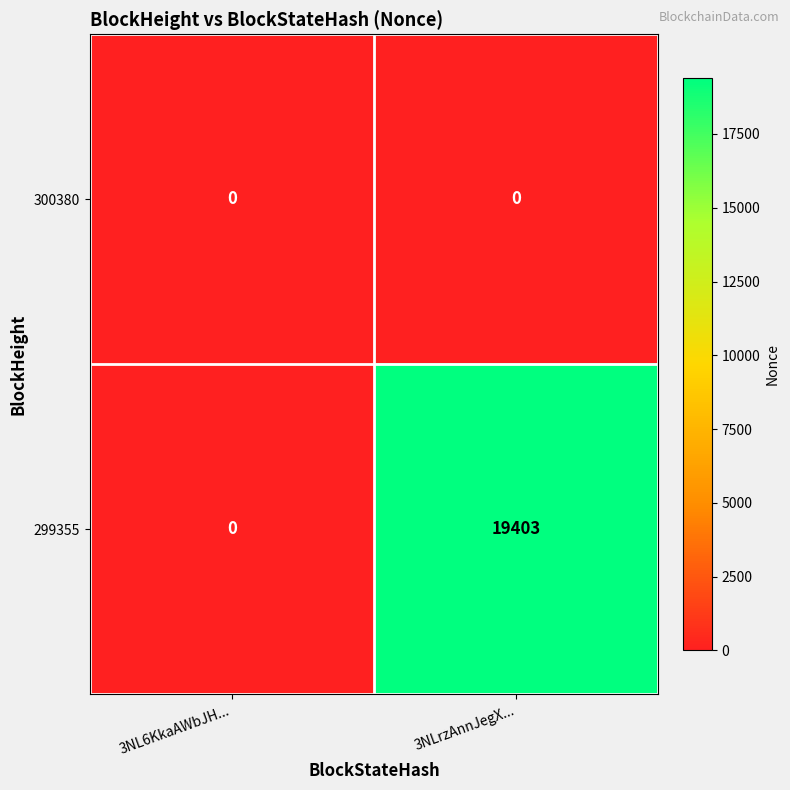

Which label corresponds to the largest value in the chart?

3NLrzAnnJegX...